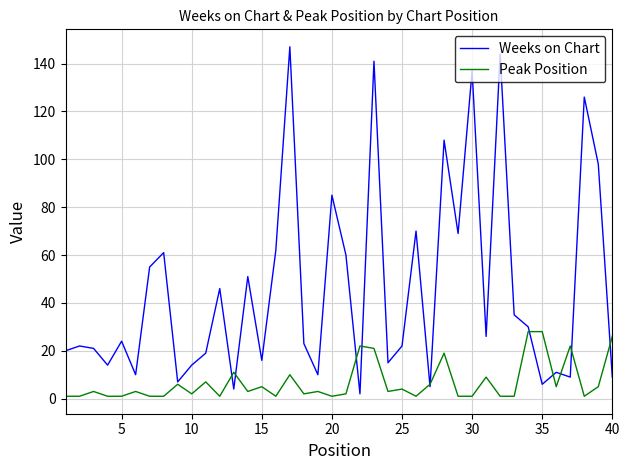

Rank the series by their average value, from lowest to highest.

Peak Position, Weeks on Chart